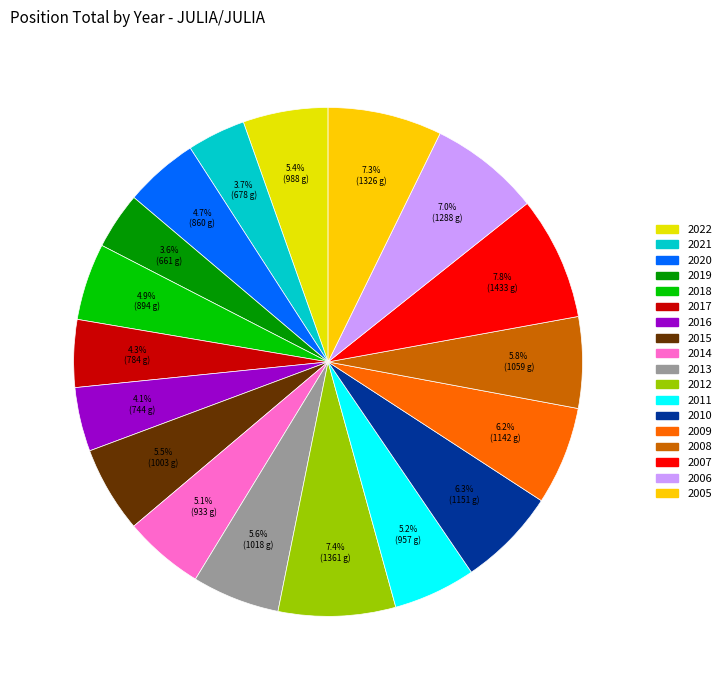

What is the change in value from 2019 to 2016?

+83